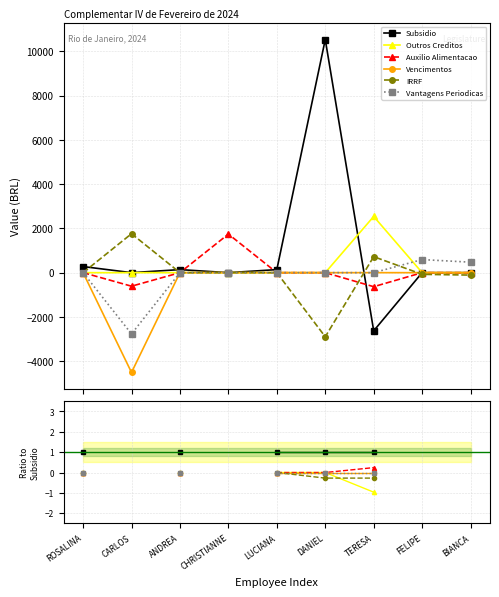

What is the label of the 5th point from the right?

LUCIANA